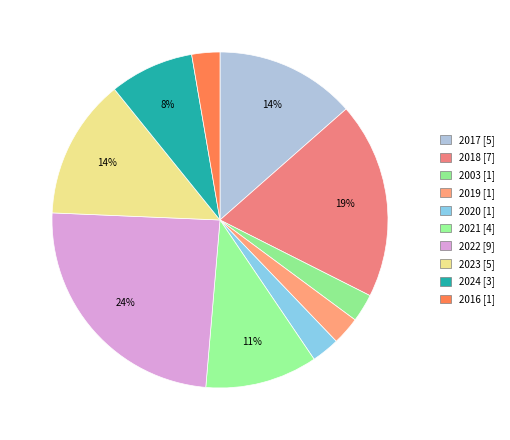

What is the total percentage of 2024 and 2003?

10.8%